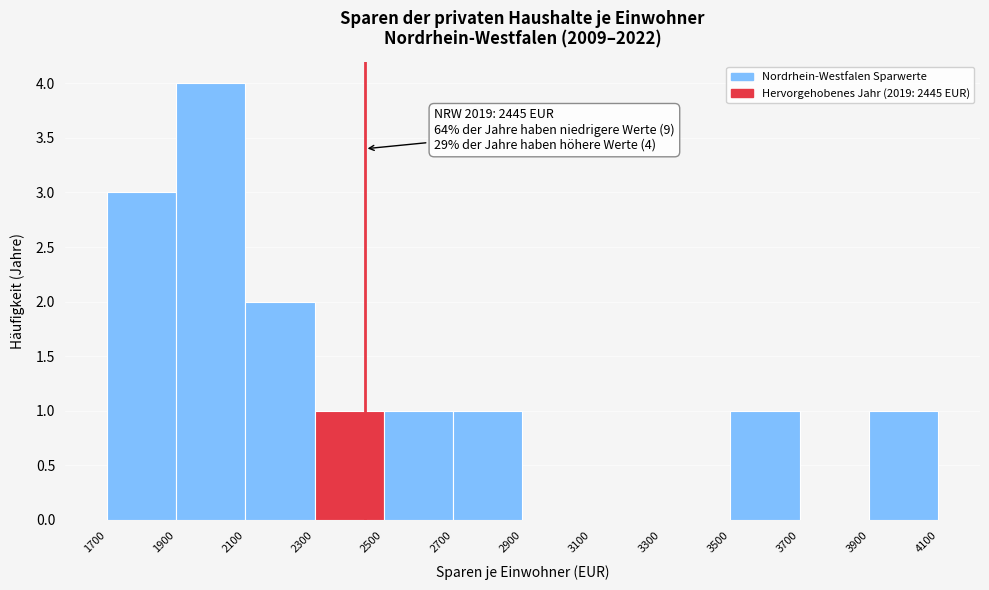

Which range on the x-axis has the tallest bar?

1900 to 2100